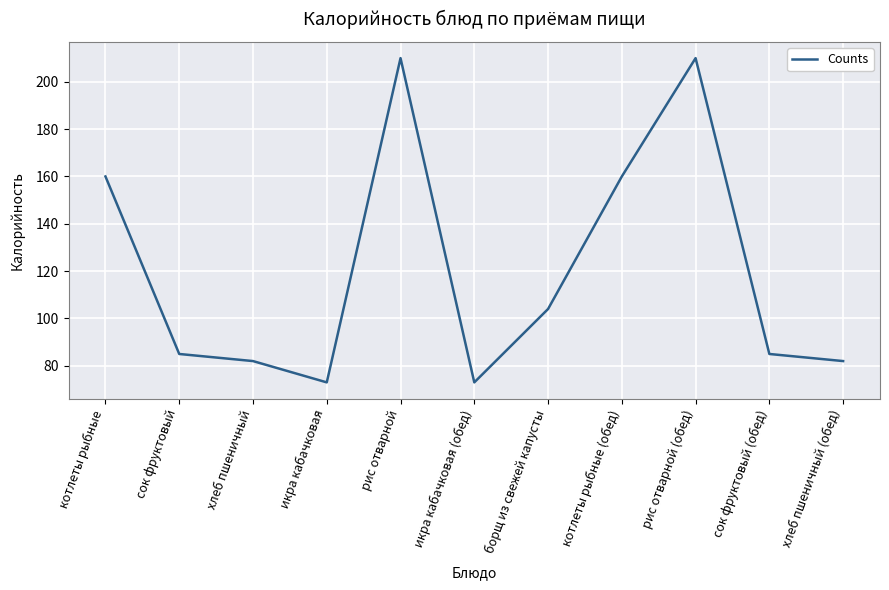

What is the greatest value displayed?

210